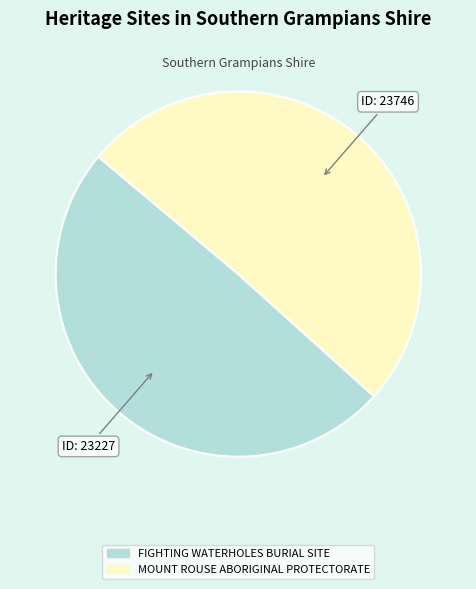

Which slice is the smallest?

FIGHTING WATERHOLES BURIAL SITE